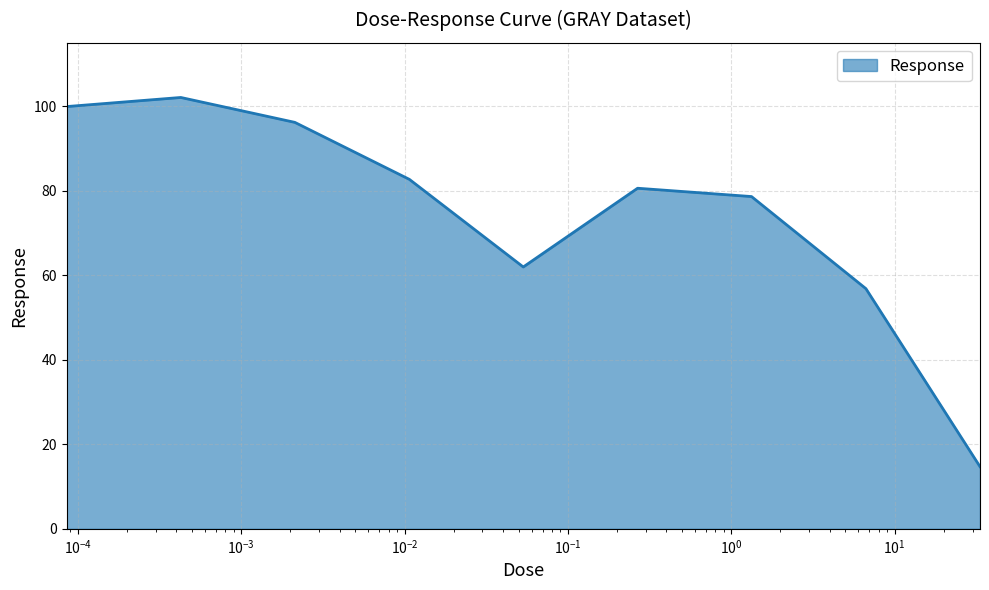

What is the maximum value shown in the chart?

102.1